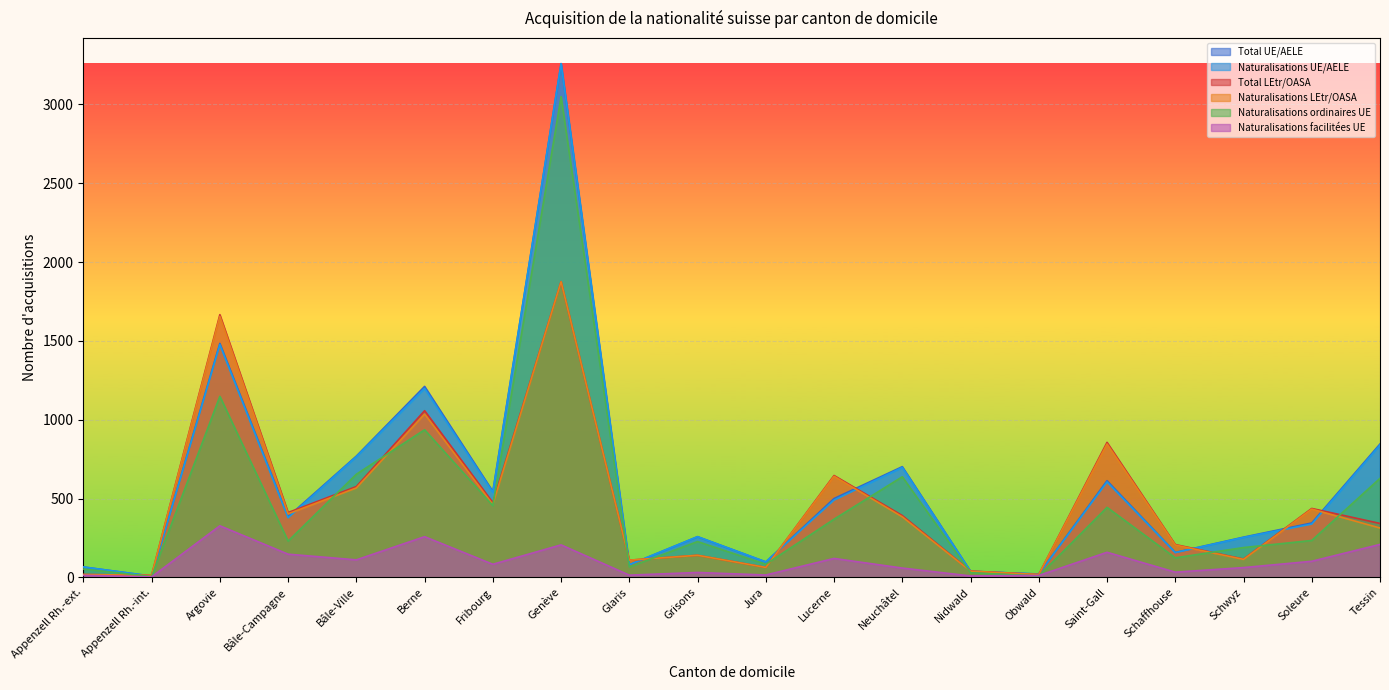

At which category does Naturalisations ordinaires UE reach its first local peak?

Argovie